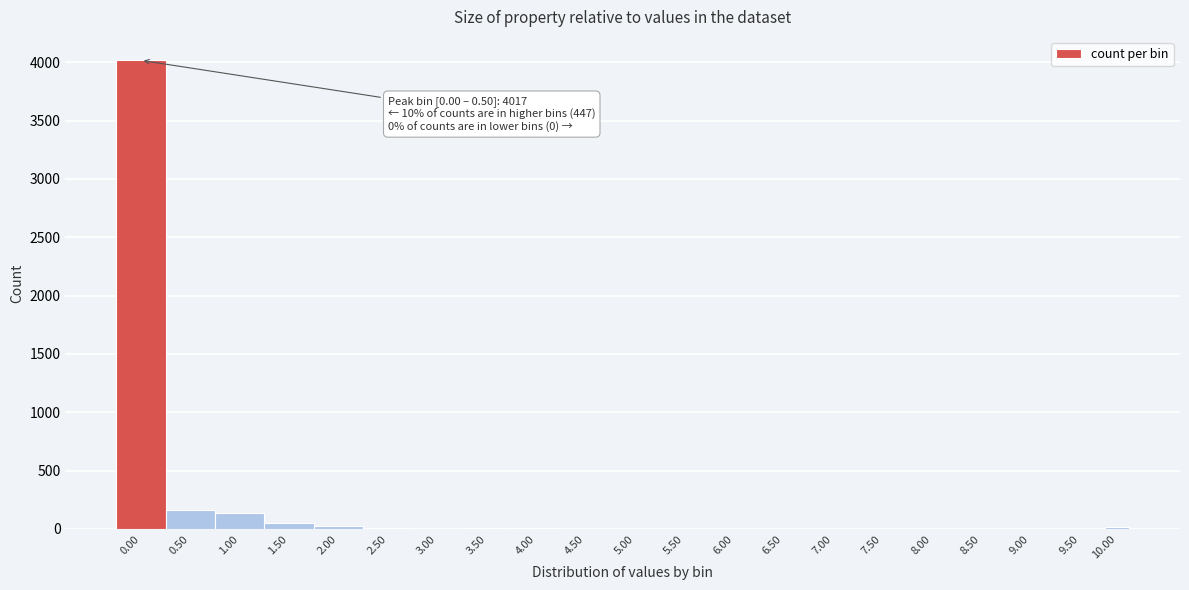

What is the sum of all values?

4464